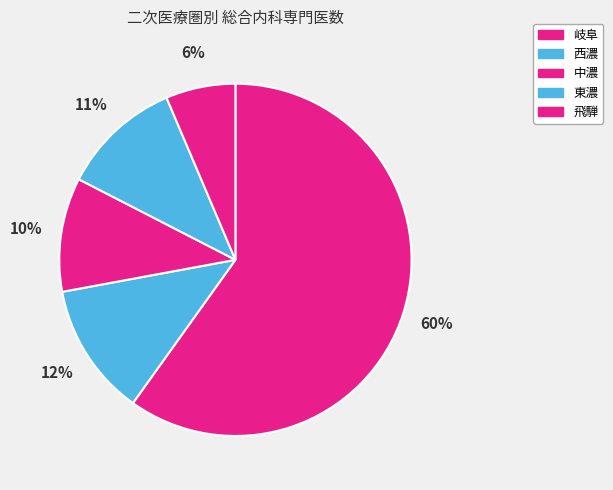

How much of the chart is everything except 東濃?

89.0%